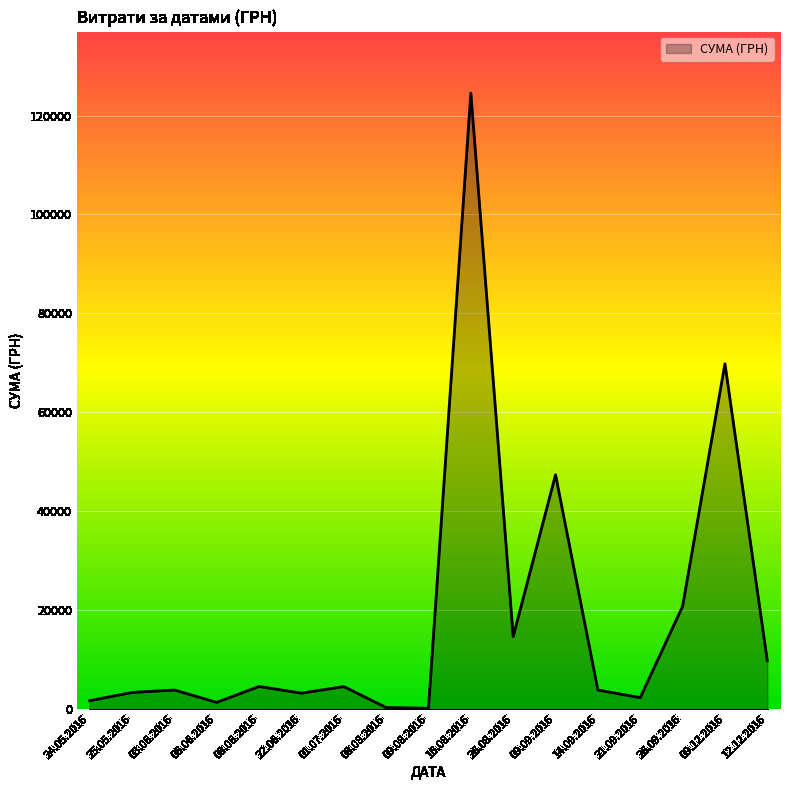

What is the change in value from 16.08.2016 to 12.12.2016?

-114776.0